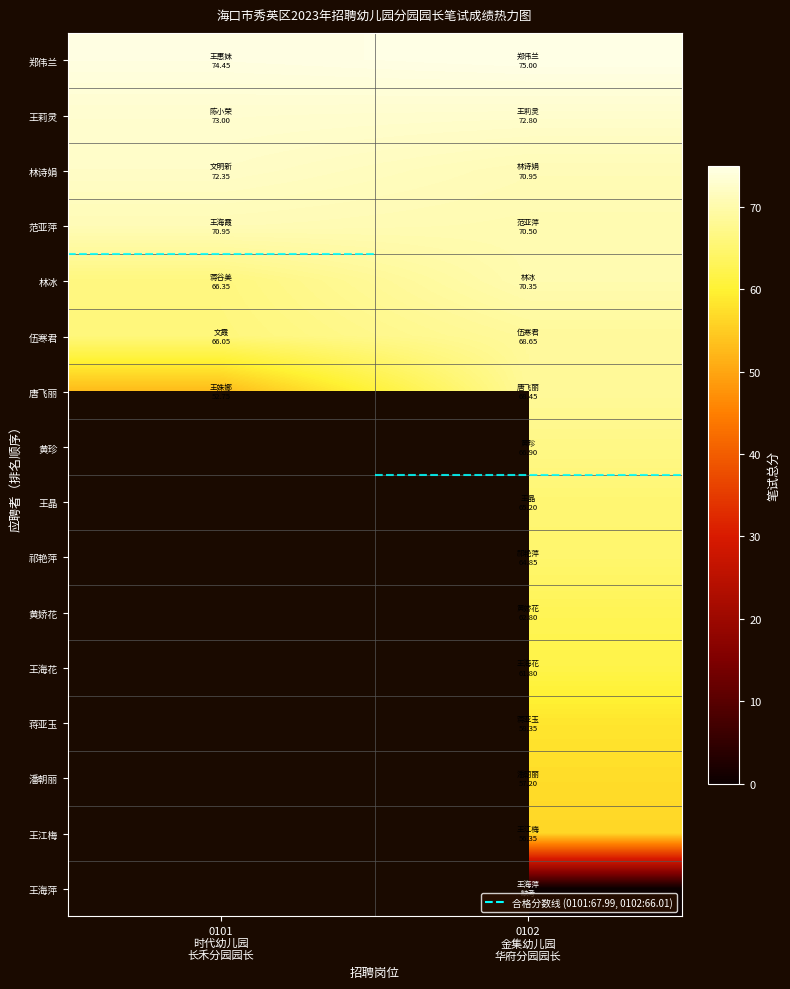

What value does the 王莉灵 series have at 0102 金集幼儿园 华府分园园长?

72.8